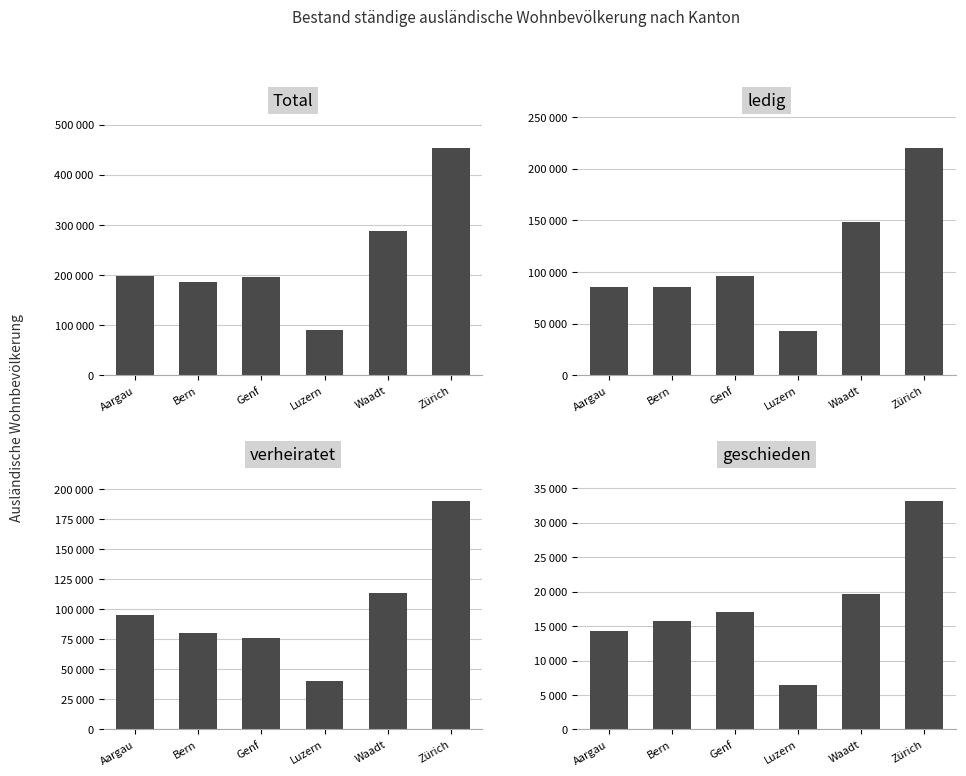

Rank the series at Bern from highest to lowest value.

Total, ledig, verheiratet, geschieden